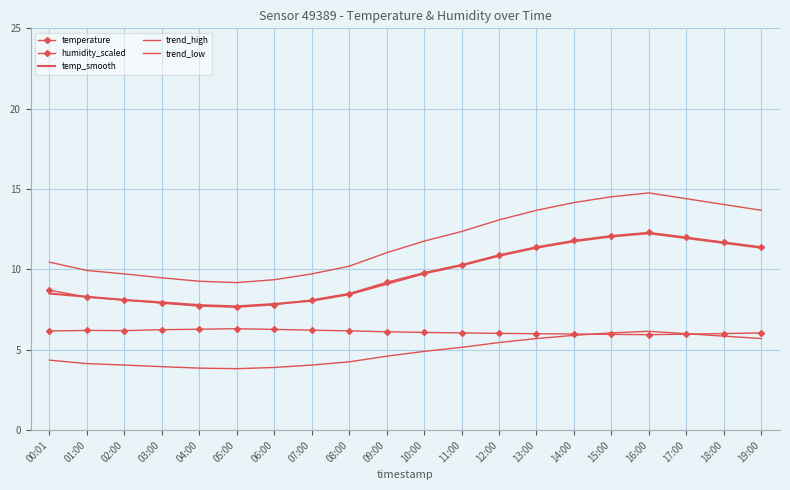

What is the highest value of the trend_high series?

14.8